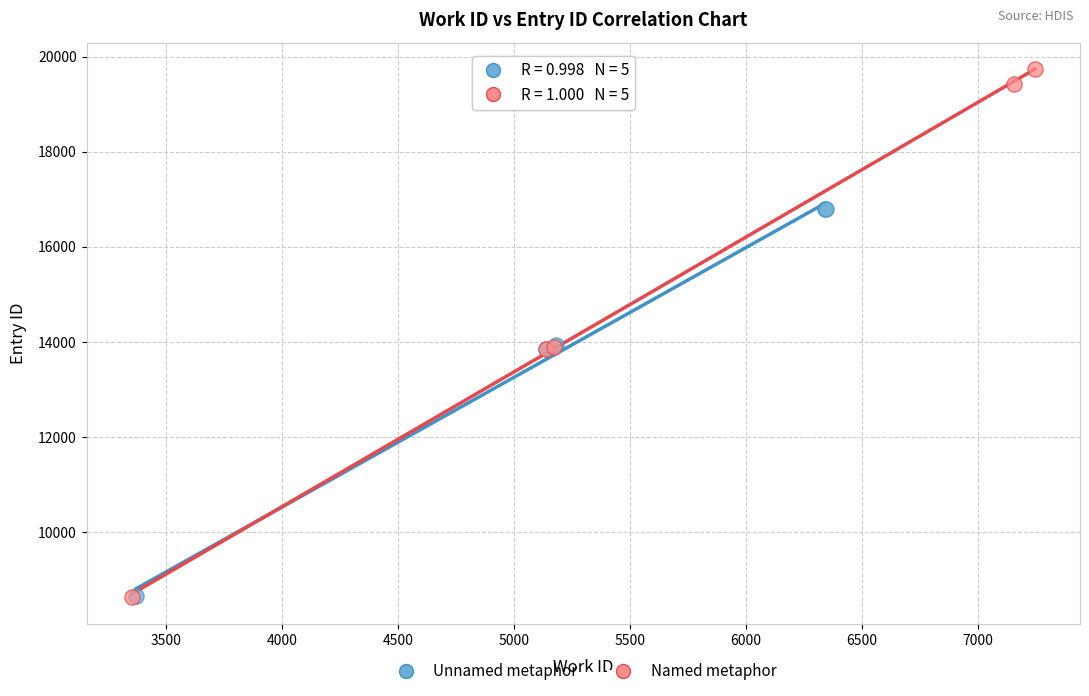

Which series has the widest spread of Y values?

Named metaphor